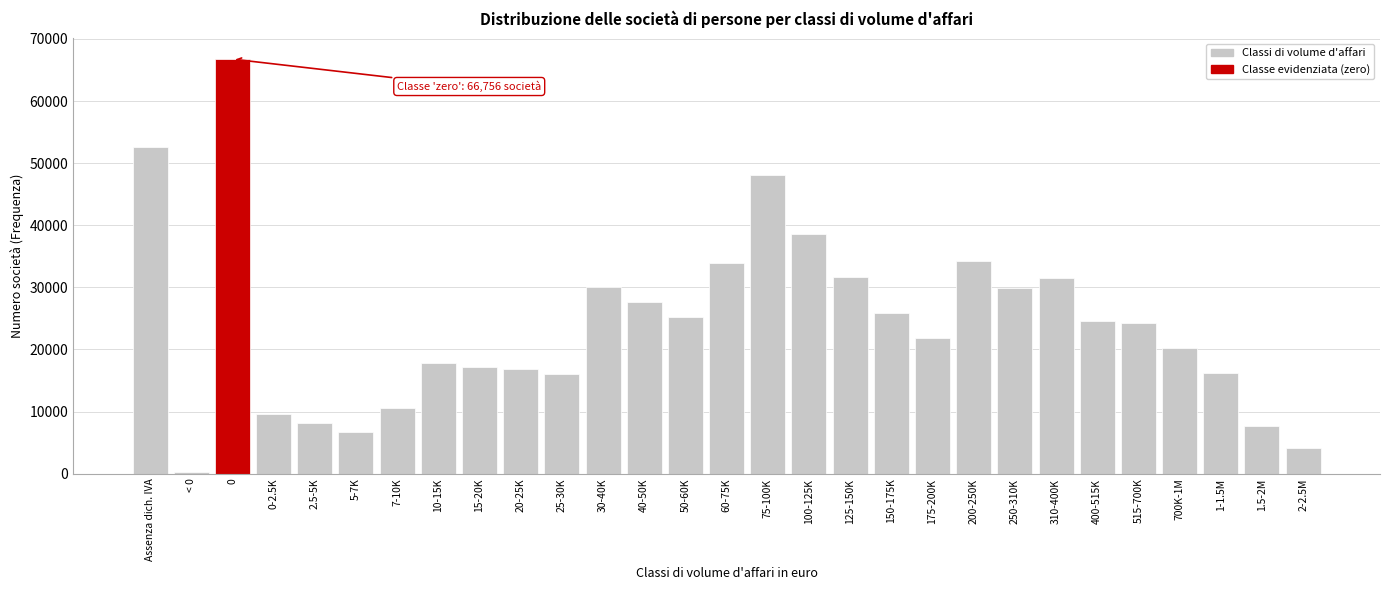

What is the average value?

24086